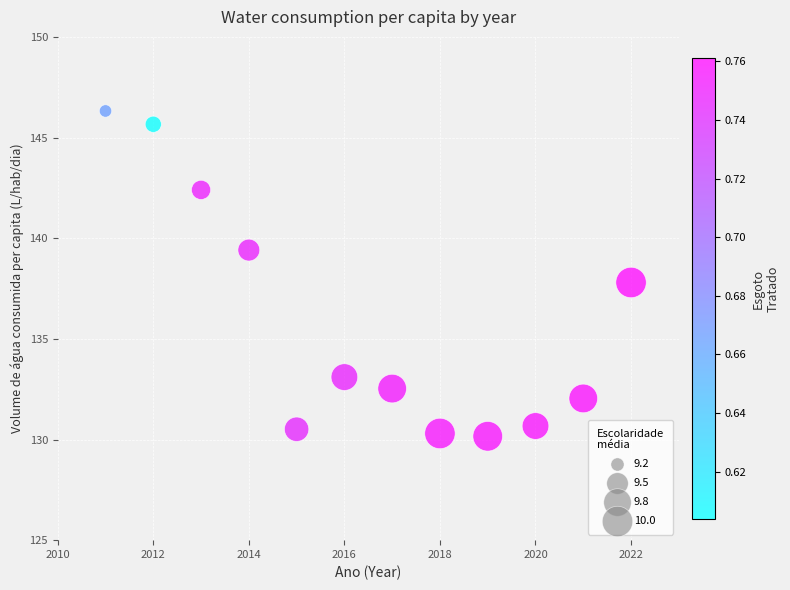

What is the average Y value?

135.9